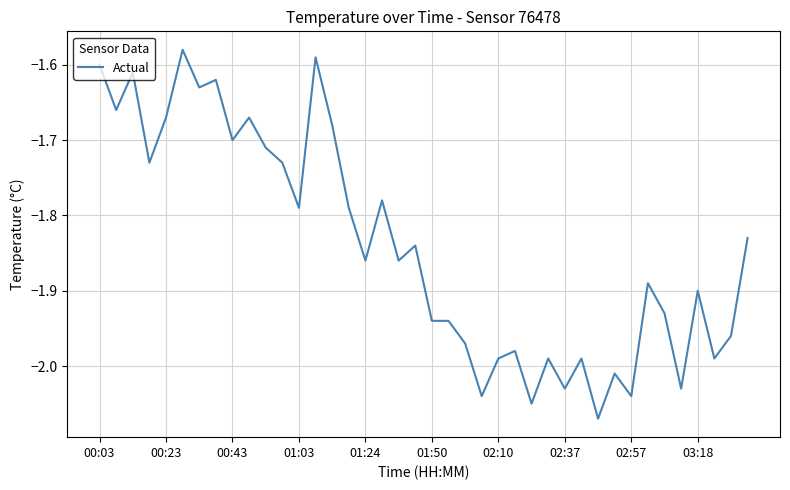

The value at 03:18 is -1.9. True or false?

True